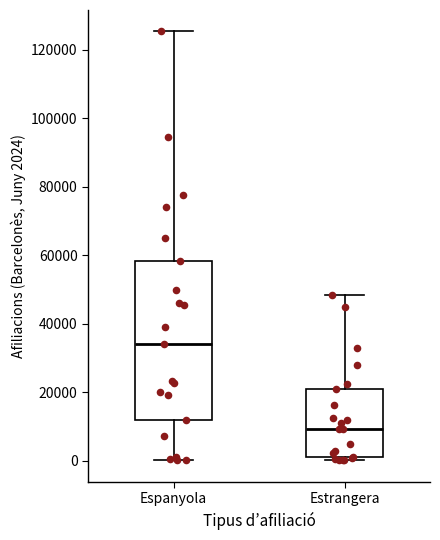

Which box has the lowest median line?

Estrangera